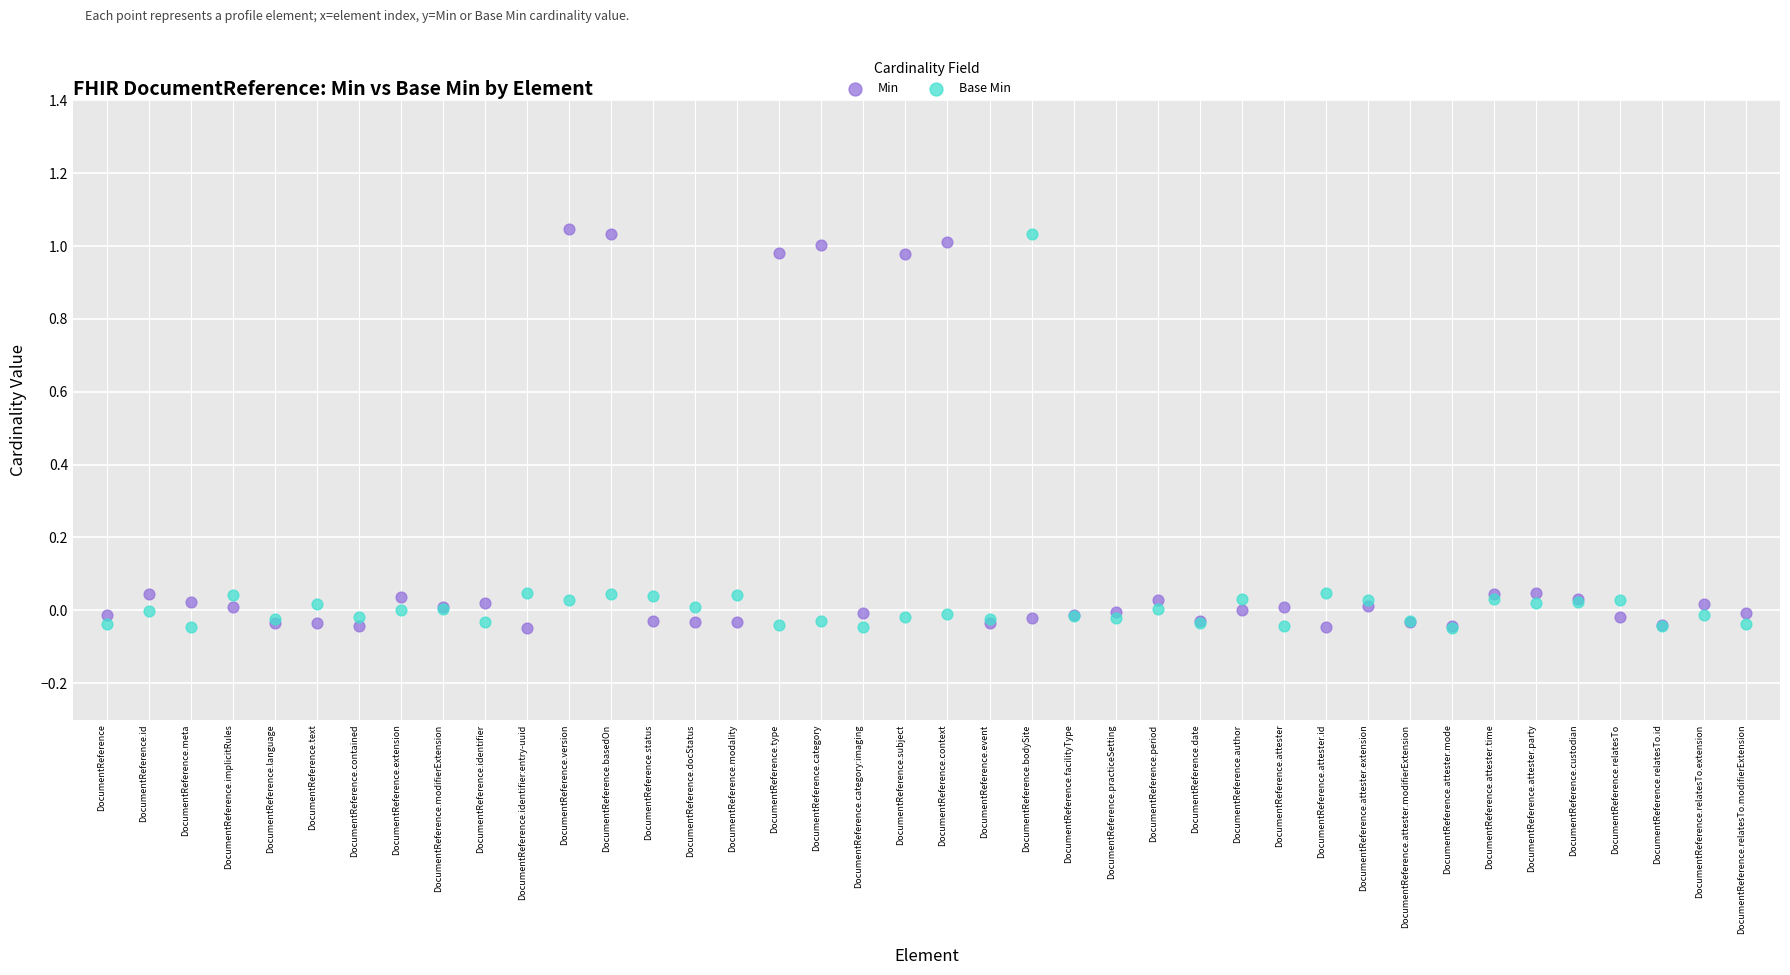

What are all the series names shown in the legend?

Min, Base Min